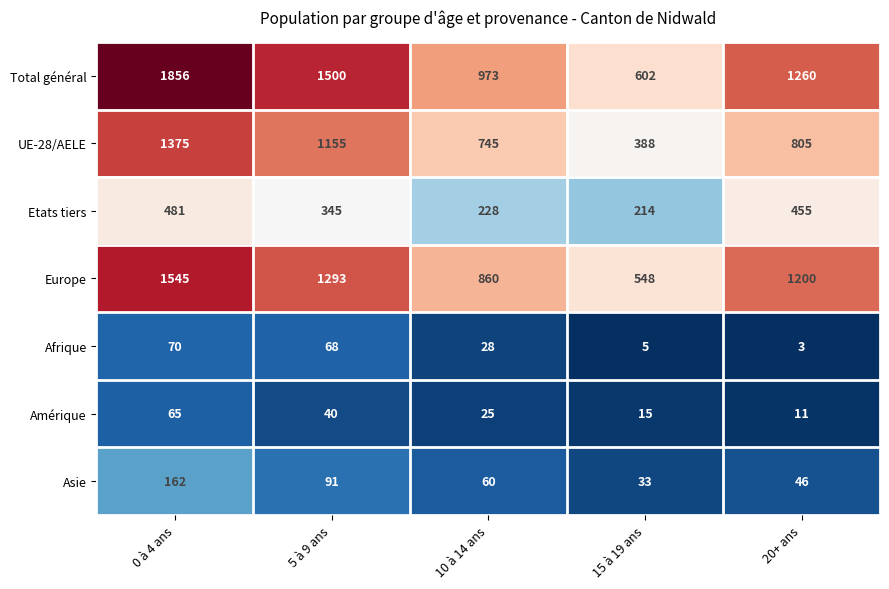

How many distinct data groups are displayed?

7